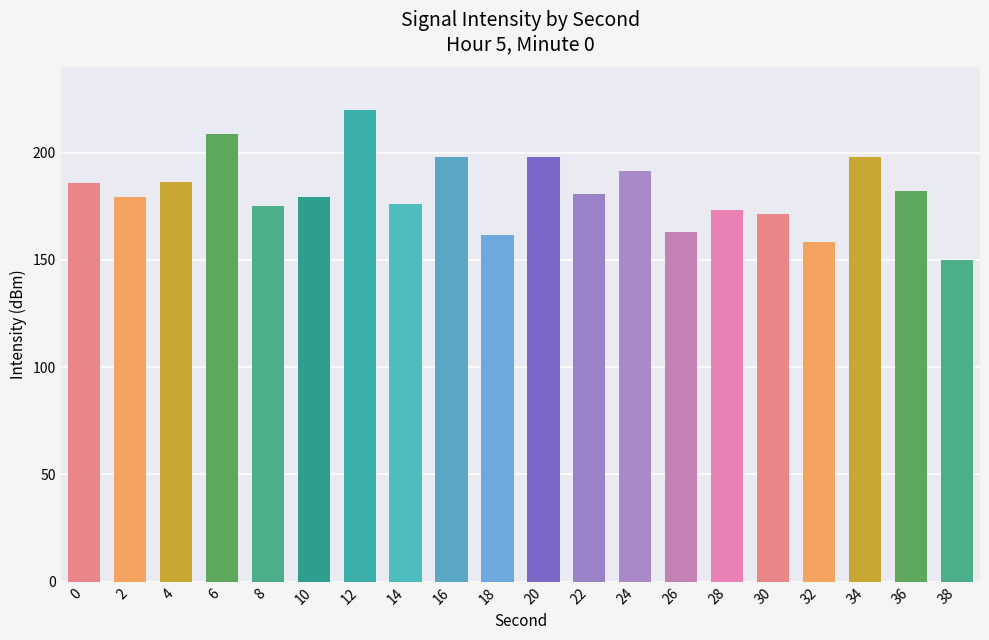

What is the difference between the maximum and minimum values?

70.0